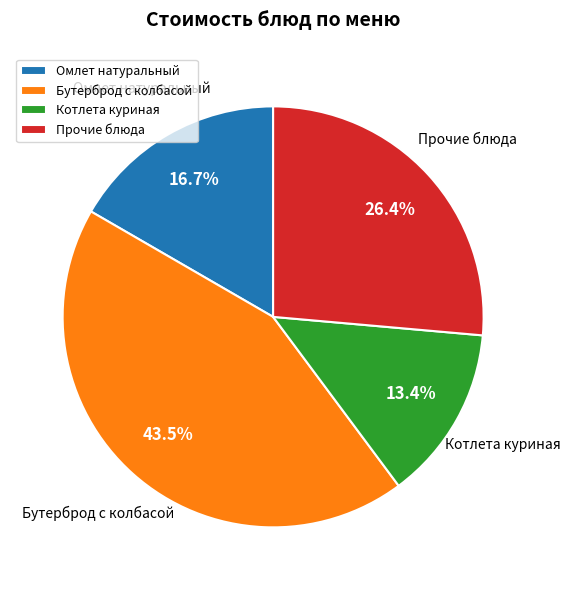

What is the largest slice in the pie chart?

Бутерброд с колбасой